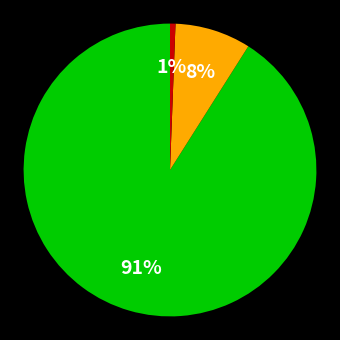

Does any single category account for the majority?

Yes